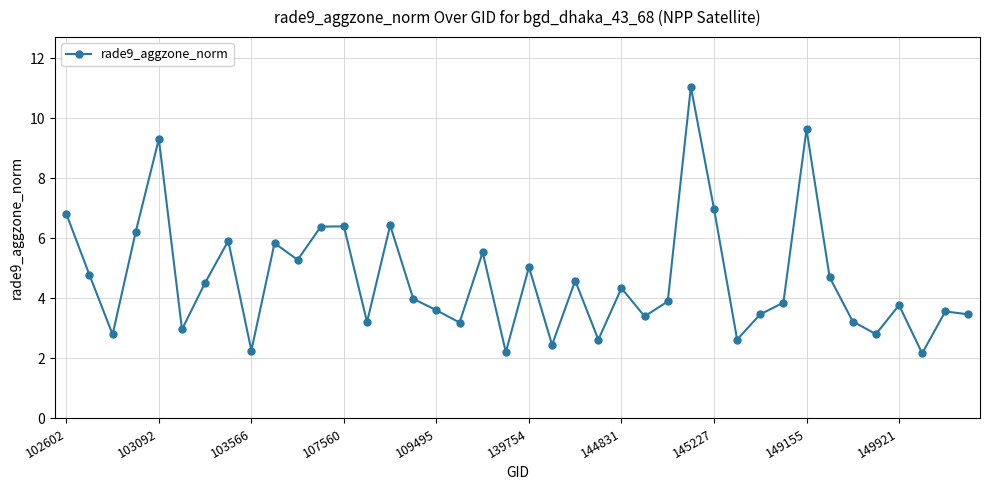

What is the greatest value displayed?

11.0